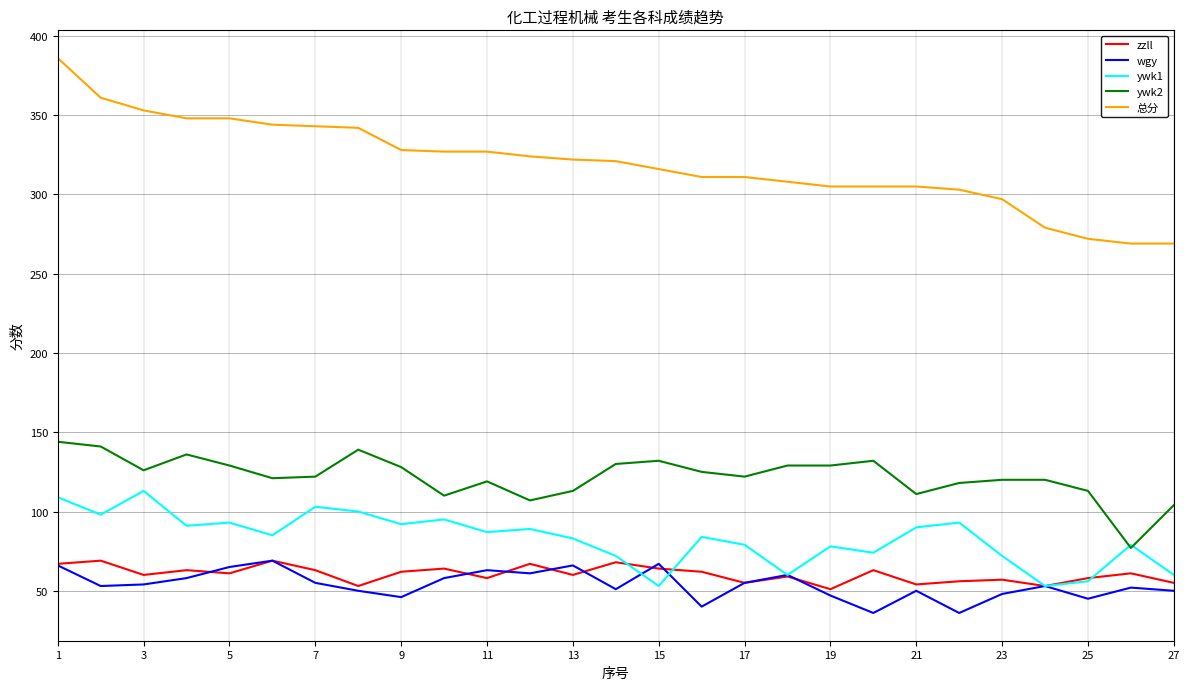

What is the smallest value displayed?

36